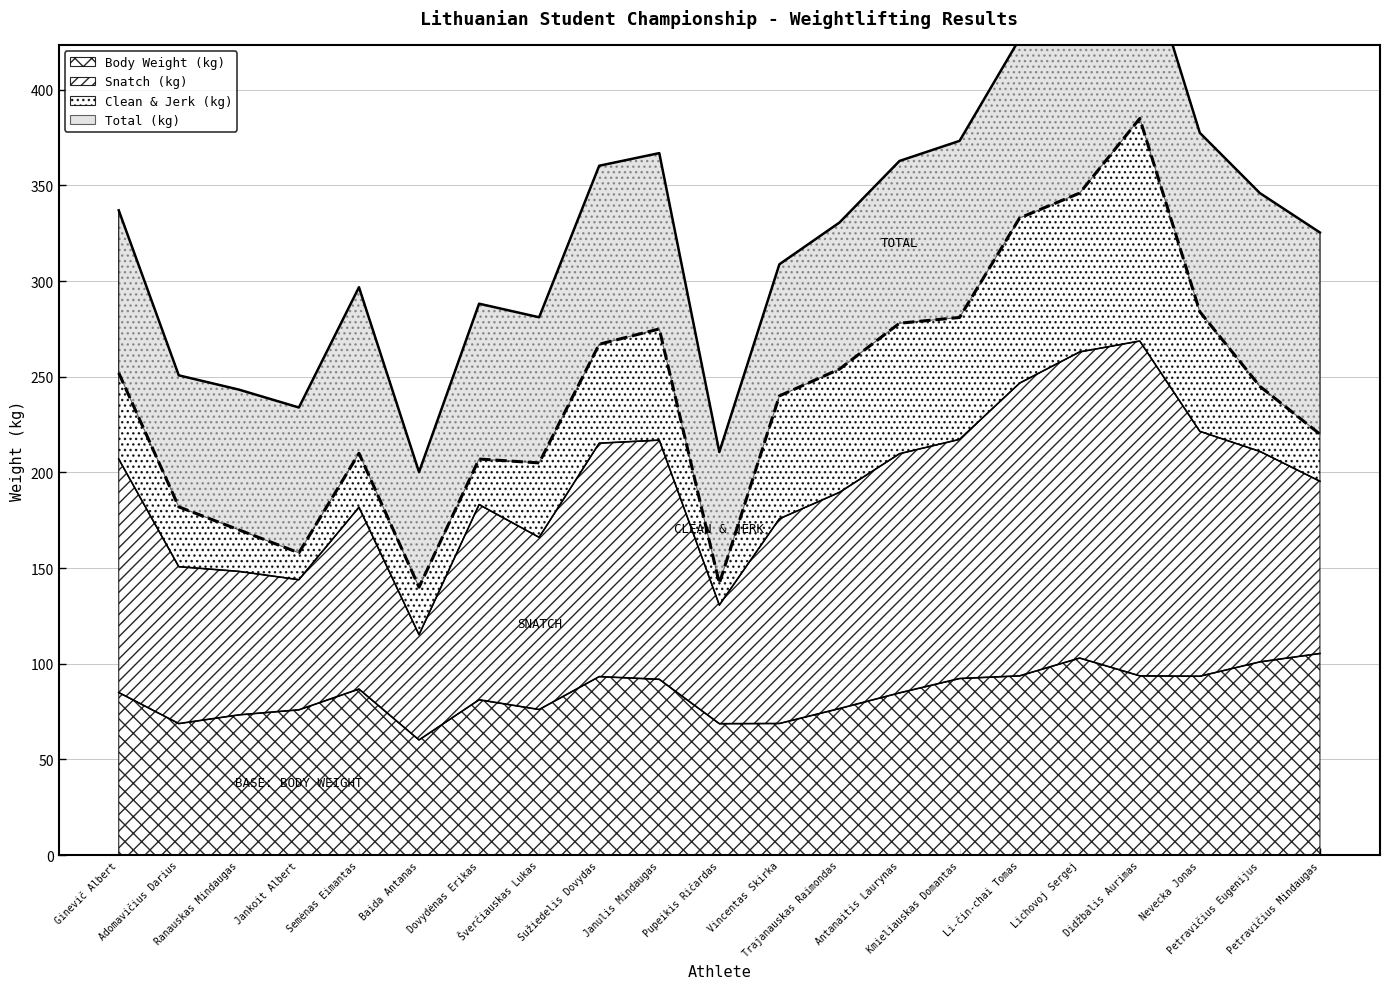

Which label corresponds to the smallest value in the chart?

Baida Antanas